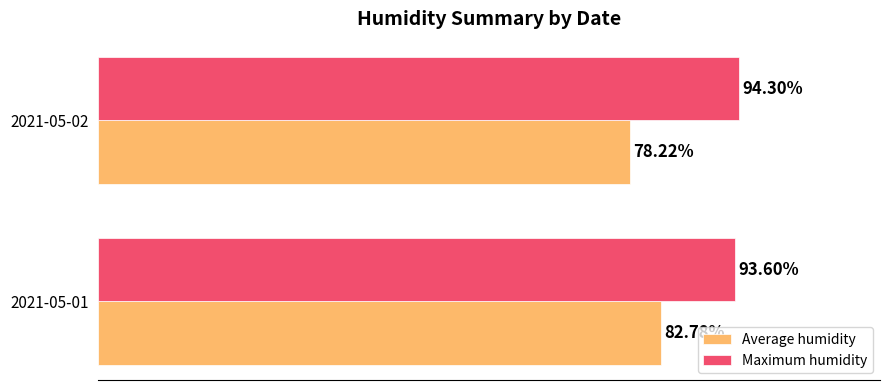

At which category is the sum across all series the highest?

2021-05-01